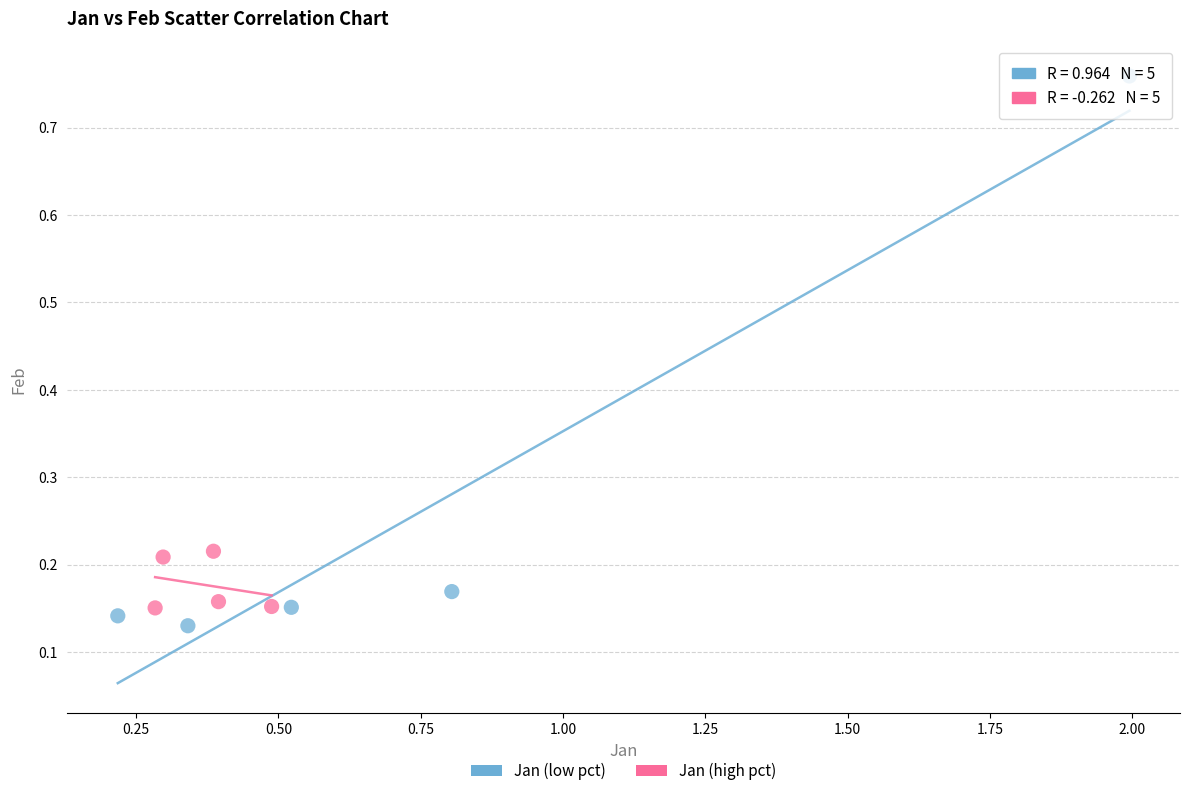

Which series has the largest Y range (max minus min)?

Jan (low pct)